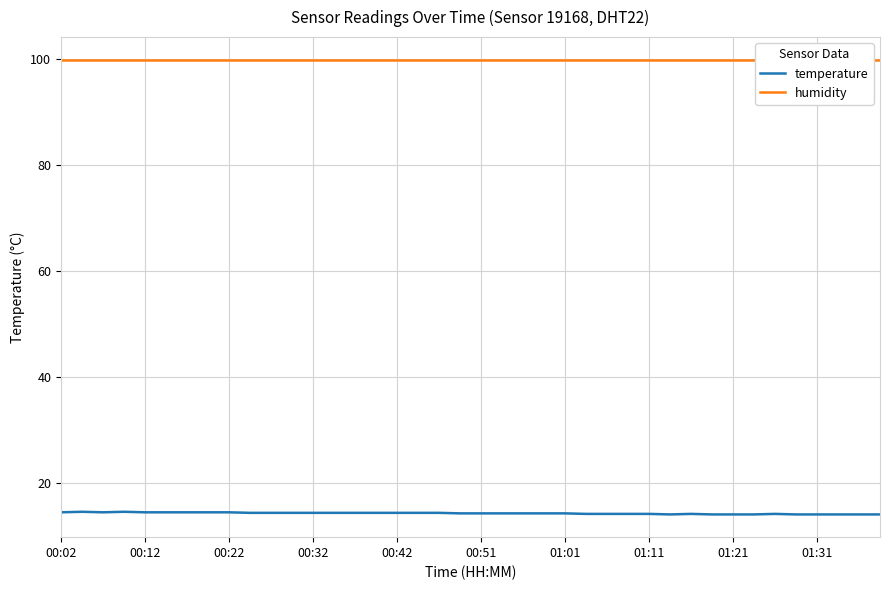

Reading left to right, transcribe all the data shown in this chart.

temperature: 14.5	14.6	14.5	14.6	14.5	14.5	14.5	14.5	14.5	14.4	14.4	14.4	14.4	14.4	14.4	14.4	14.4	14.4	14.4	14.3	14.3	14.3	14.3	14.3	14.3	14.2	14.2	14.2	14.2	14.1	14.2	14.1	14.1	14.1	14.2	14.1	14.1	14.1	14.1	14.1
humidity: 99.9	99.9	99.9	99.9	99.9	99.9	99.9	99.9	99.9	99.9	99.9	99.9	99.9	99.9	99.9	99.9	99.9	99.9	99.9	99.9	99.9	99.9	99.9	99.9	99.9	99.9	99.9	99.9	99.9	99.9	99.9	99.9	99.9	99.9	99.9	99.9	99.9	99.9	99.9	99.9